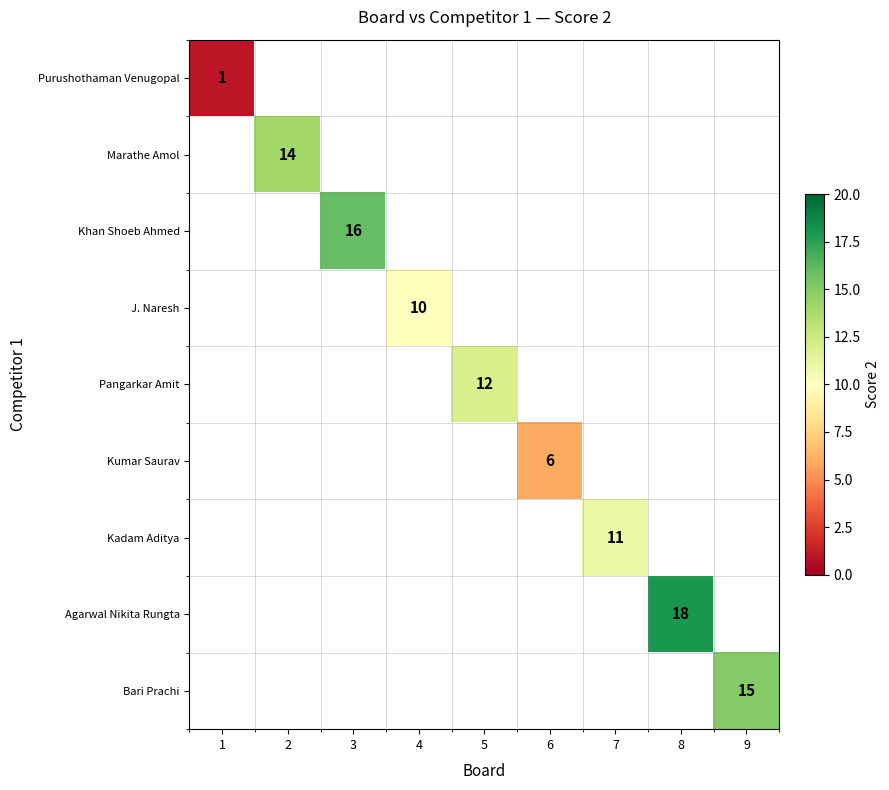

Is the value of Khan Shoeb Ahmed at 4 greater than the value of Marathe Amol at 8?

No